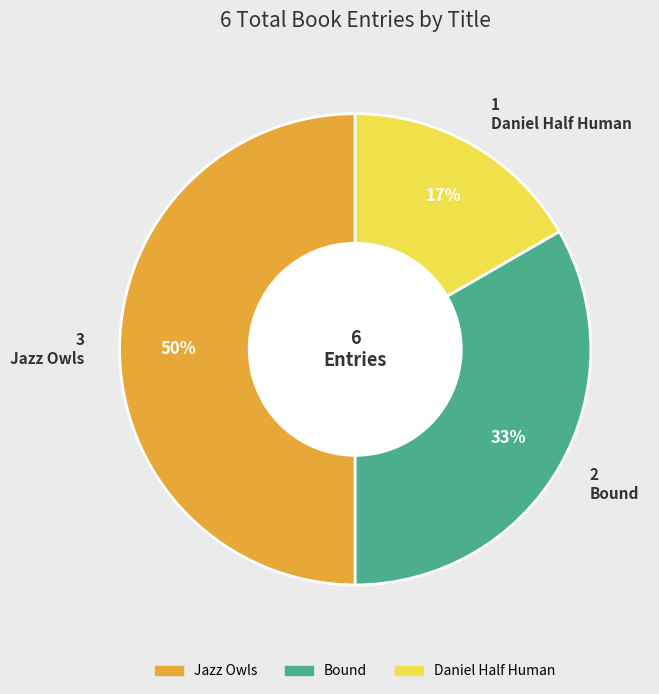

Does Bound account for over 50% of the chart?

No